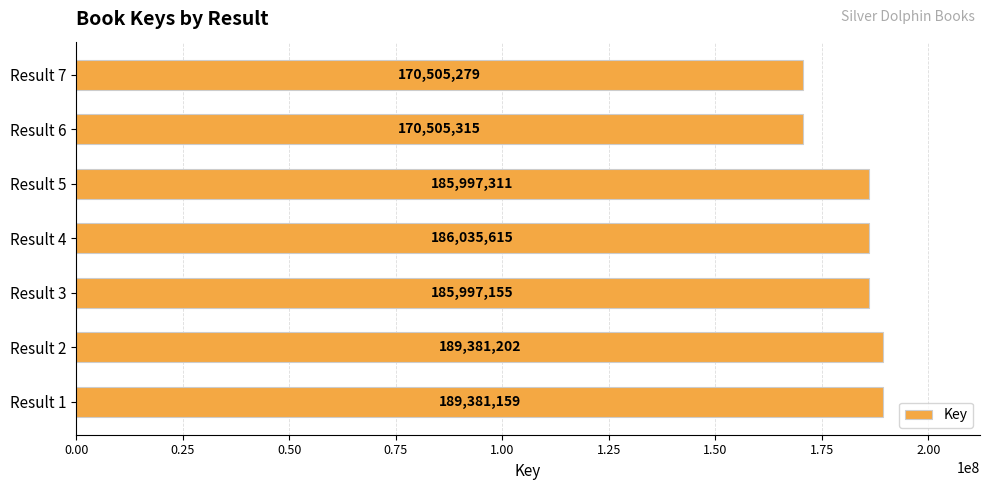

What is the greatest value displayed?

189381202